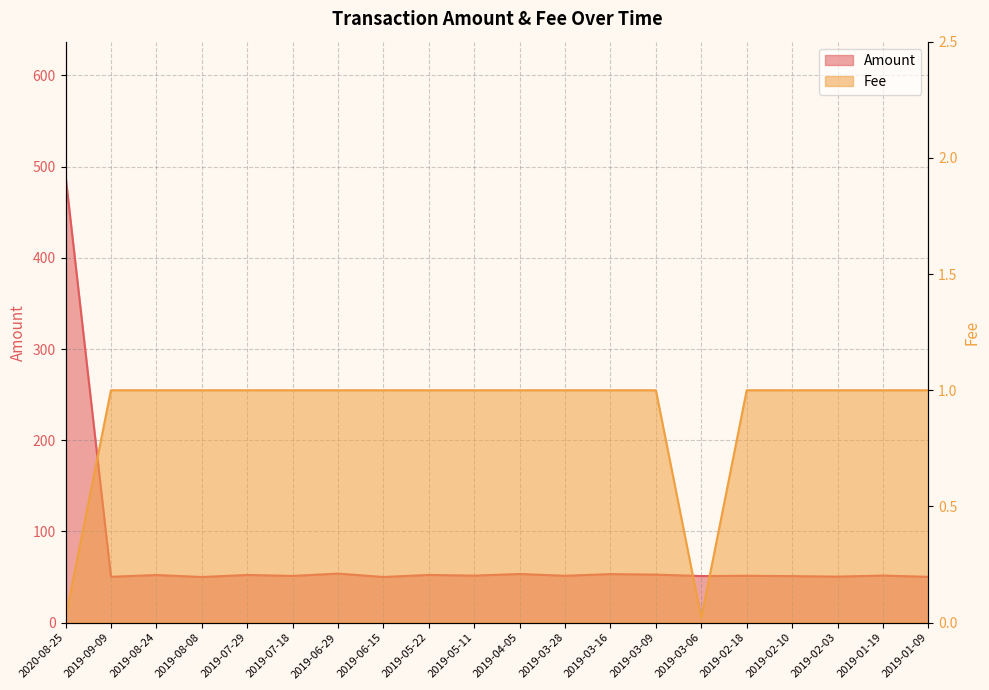

List the series in order of their overall mean, highest first.

Amount, Fee